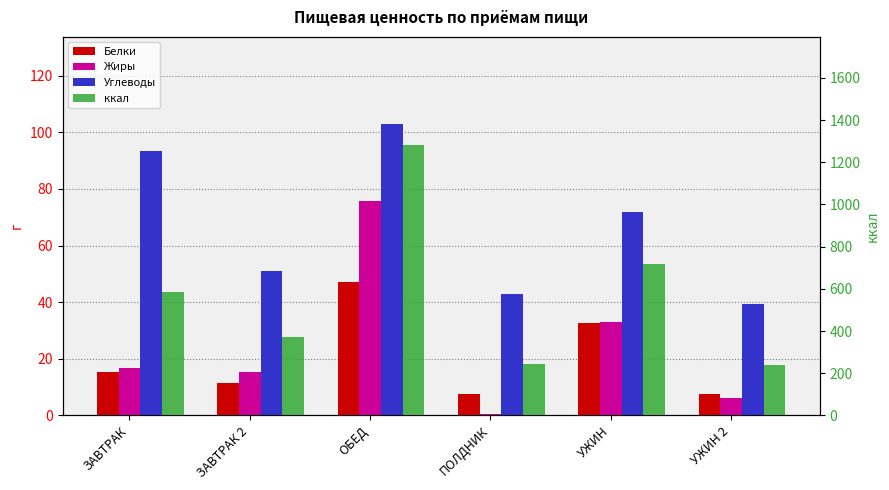

Reading right to left, transcribe all the data shown in this chart.

Белки: УЖИН 2=7.7	УЖИН=32.5	ПОЛДНИК=7.5	ОБЕД=47.1	ЗАВТРАК 2=11.5	ЗАВТРАК=15.4
Жиры: УЖИН 2=6.1	УЖИН=33.0	ПОЛДНИК=0.6	ОБЕД=75.9	ЗАВТРАК 2=15.3	ЗАВТРАК=16.9
Углеводы: УЖИН 2=39.3	УЖИН=72.0	ПОЛДНИК=43.1	ОБЕД=102.9	ЗАВТРАК 2=50.9	ЗАВТРАК=93.5
ккал: УЖИН 2=240.3	УЖИН=717.5	ПОЛДНИК=244.7	ОБЕД=1281.7	ЗАВТРАК 2=373.3	ЗАВТРАК=585.1